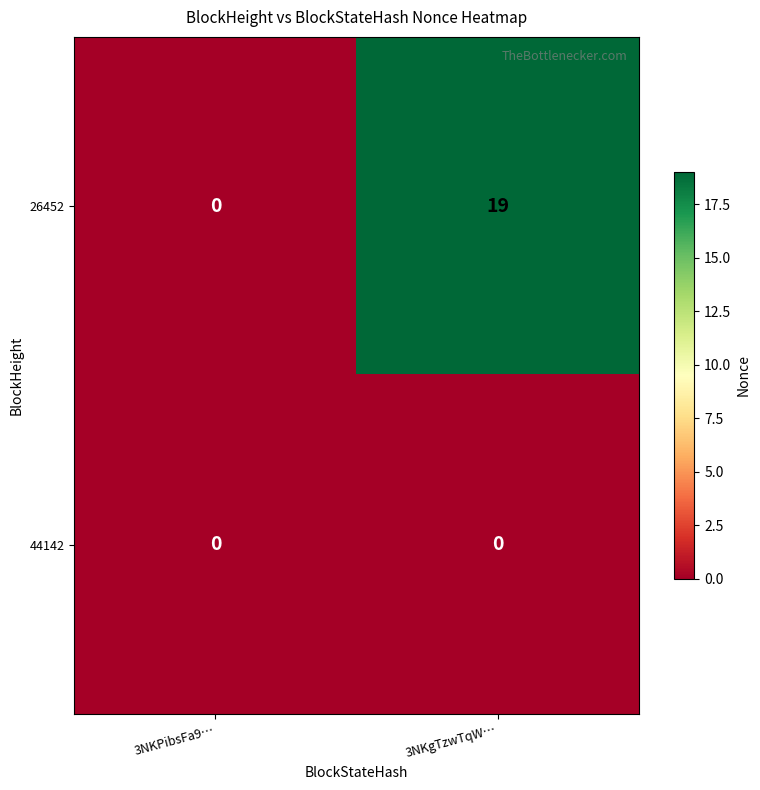

The value of 26452 at 3NKgTzwTqW… is 19. True or false?

True